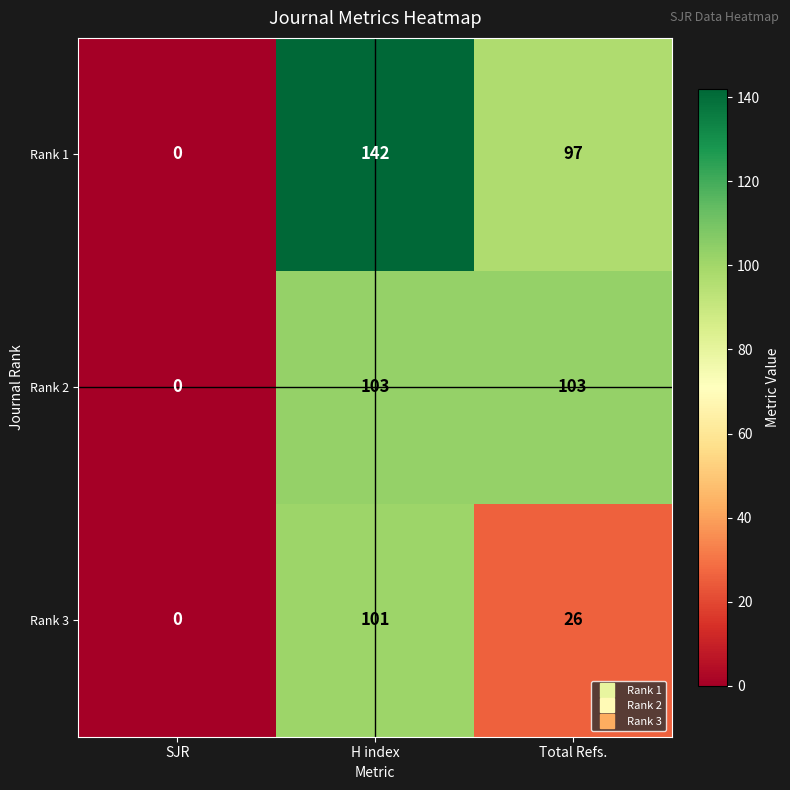

Count the Rank 2 values in the range 0 to 103.

3